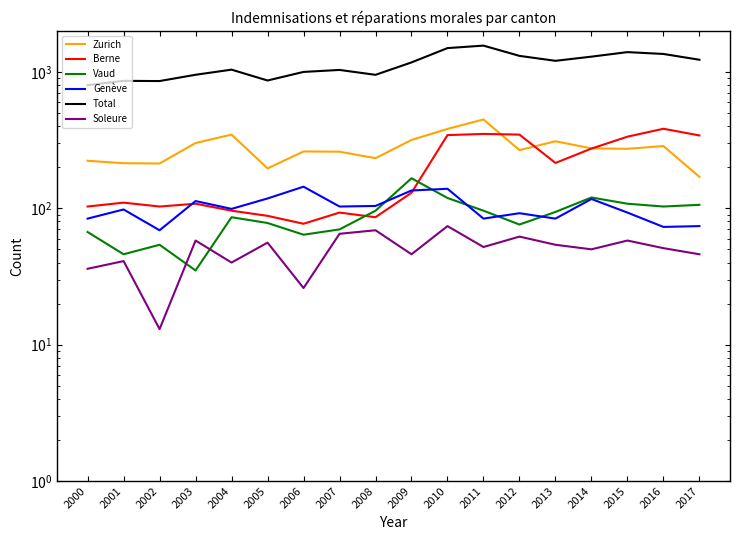

Is it true that Berne equals 88 at 2005?

True